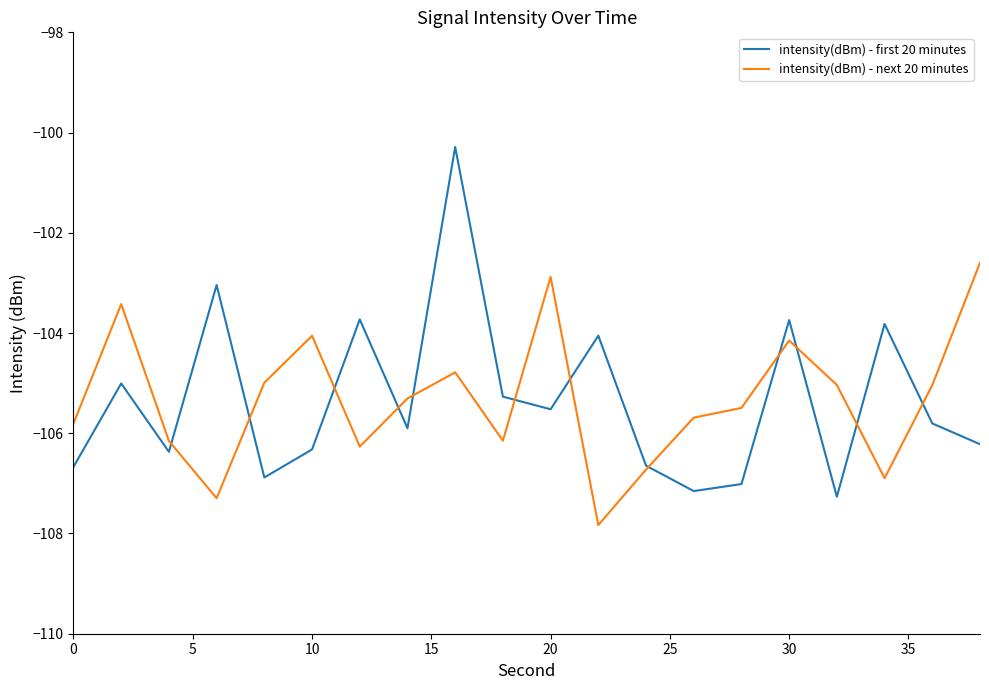

True or false: intensity(dBm) - first 20 minutes and intensity(dBm) - next 20 minutes intersect in this chart.

True